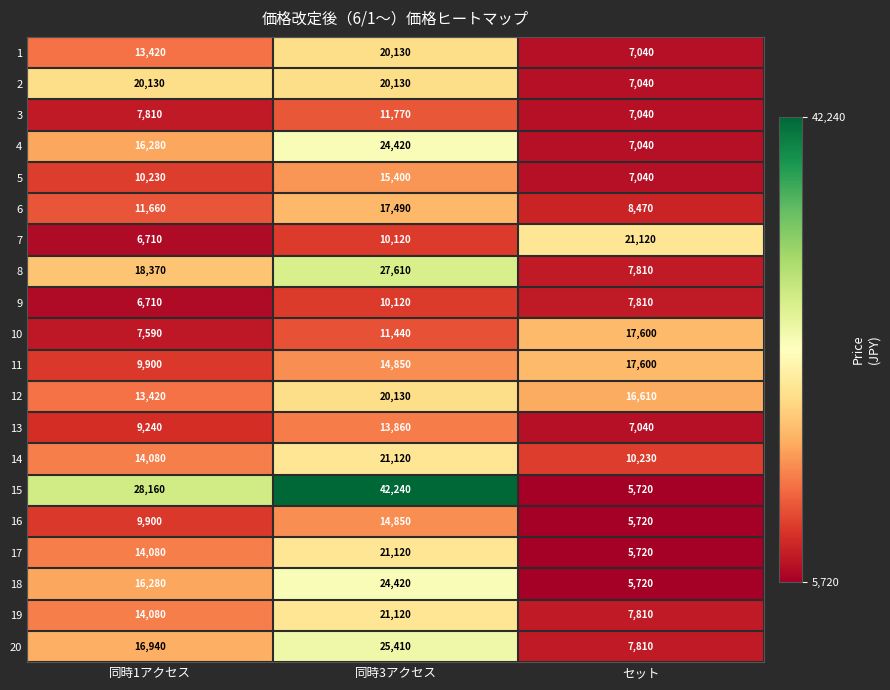

What is the difference between the highest and lowest values at 同時1アクセス?

21450